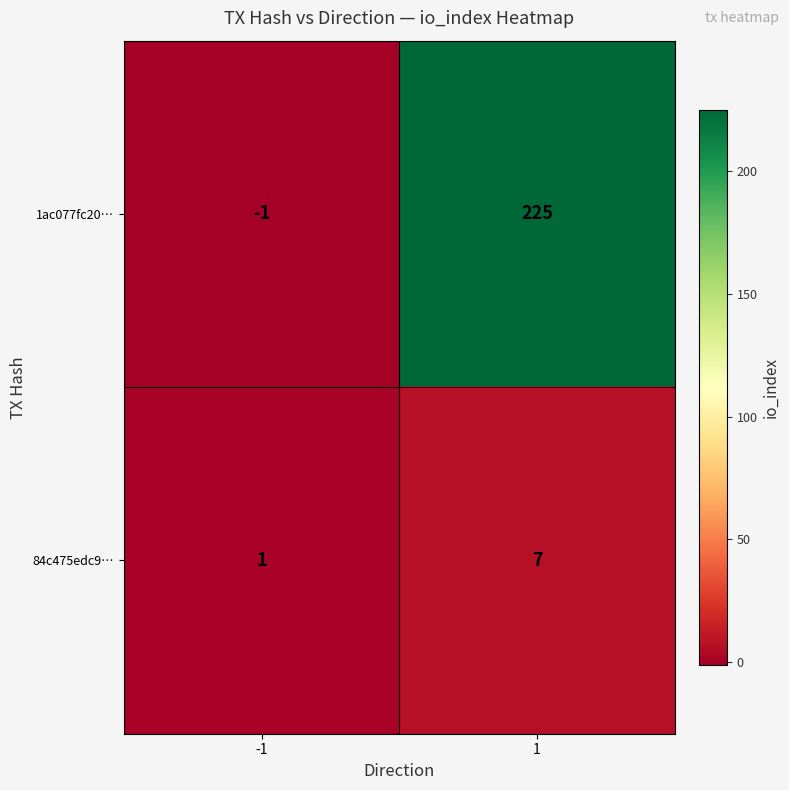

Which series changed the most between -1 and 1?

1ac077fc20…